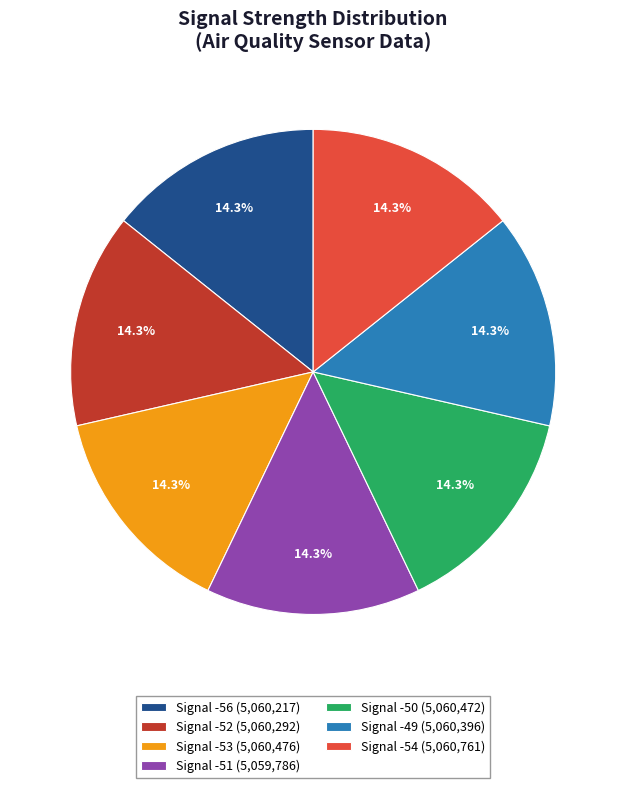

What percentage is NOT represented by Signal -53 (5,060,476)?

85.7%